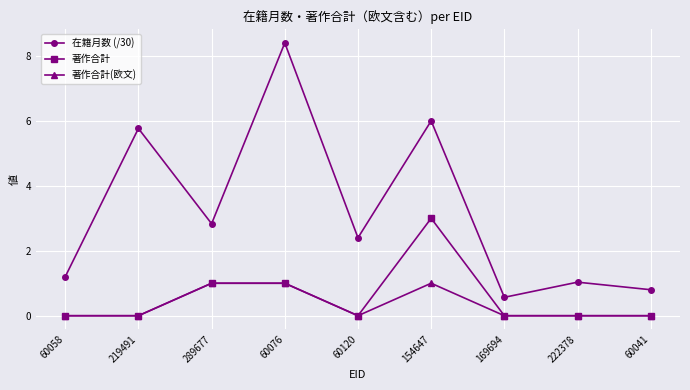

At which category is the sum across all series the highest?

60076